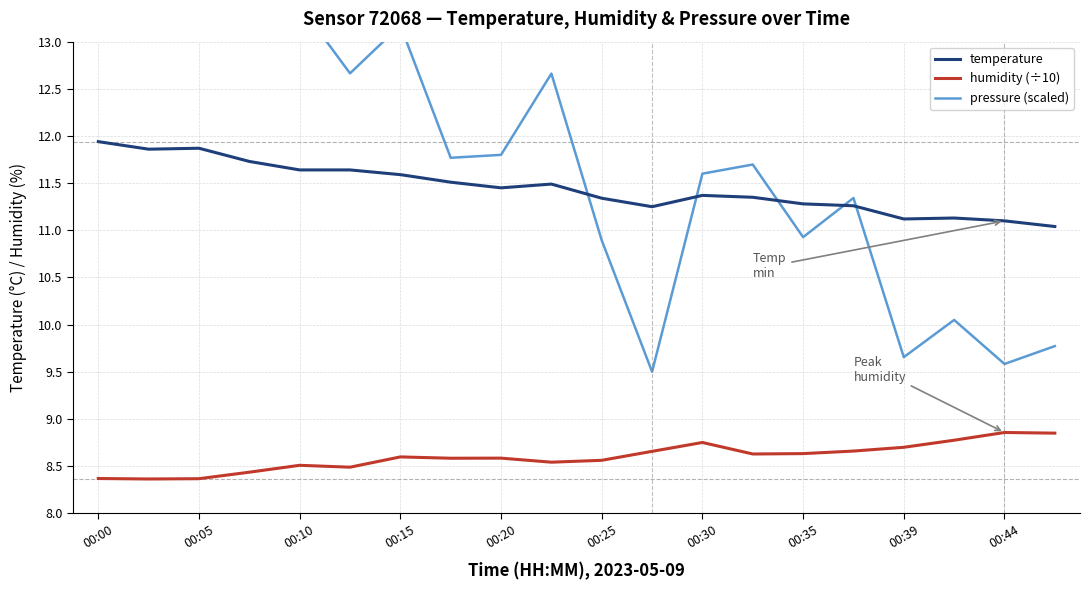

What is the minimum value for humidity (÷10)?

8.4